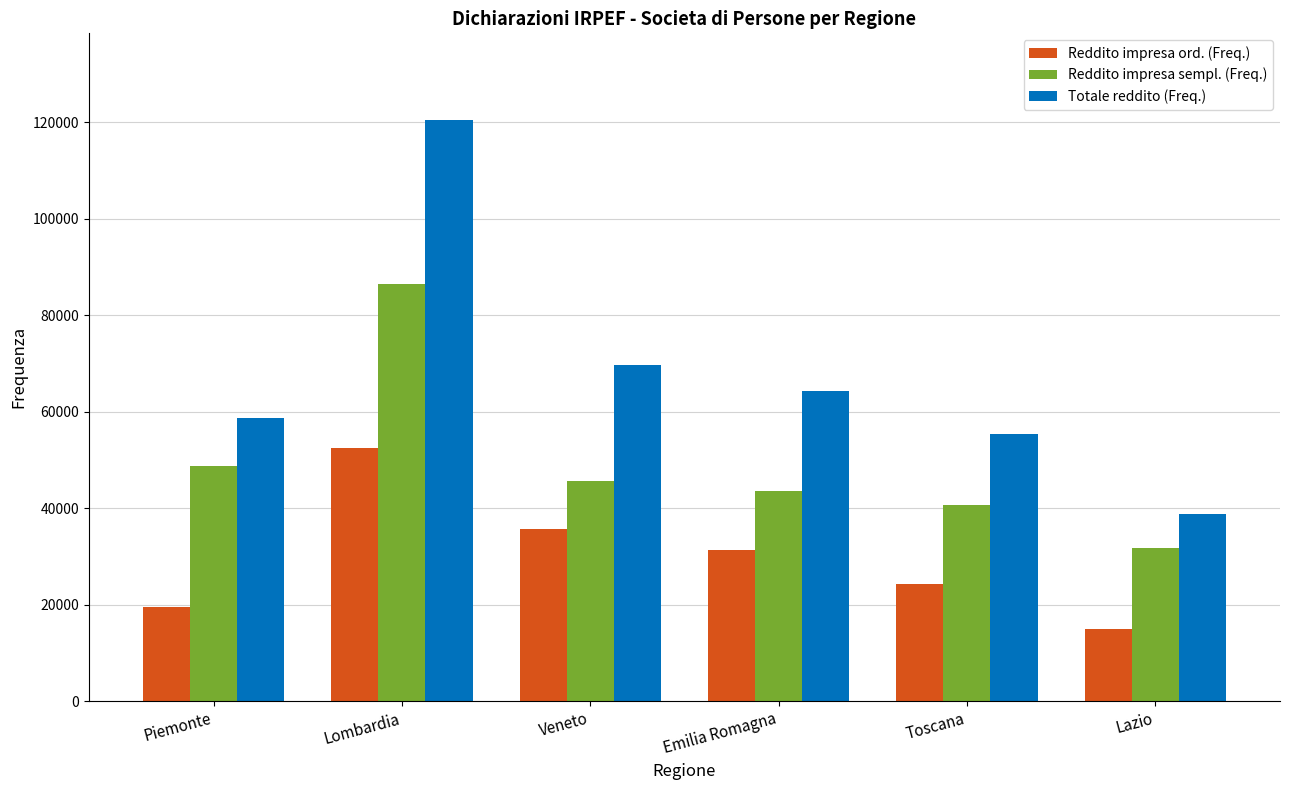

How many categories are shown in the chart?

6